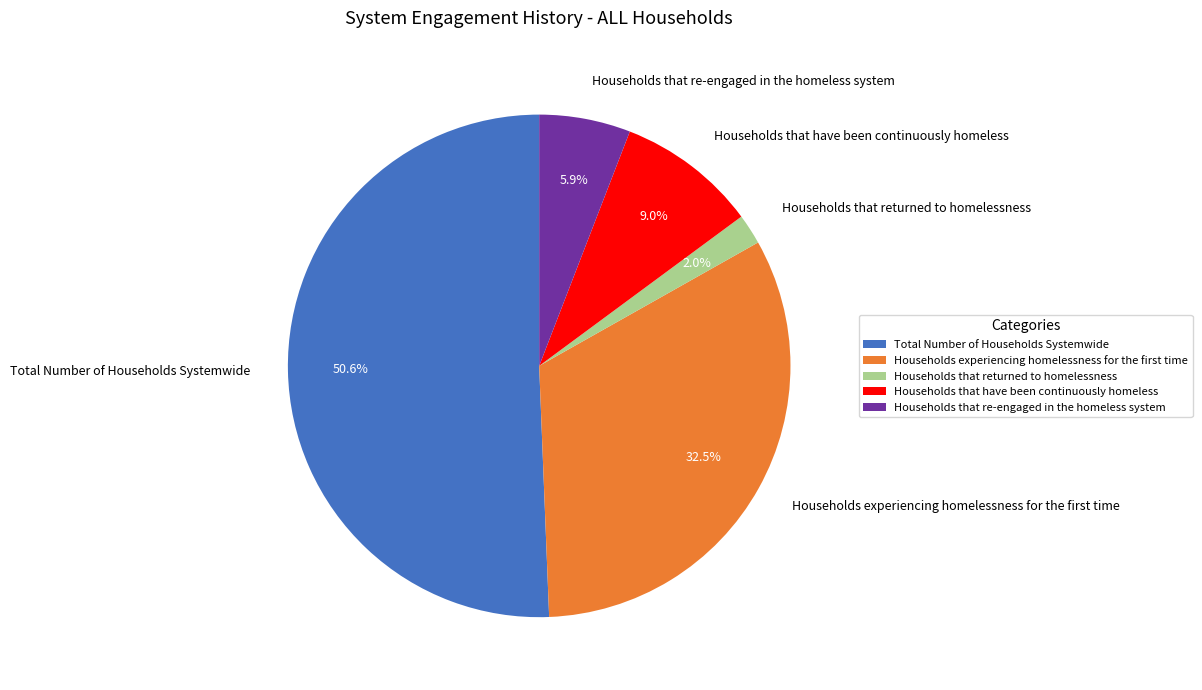

How many slices are in this pie chart?

5